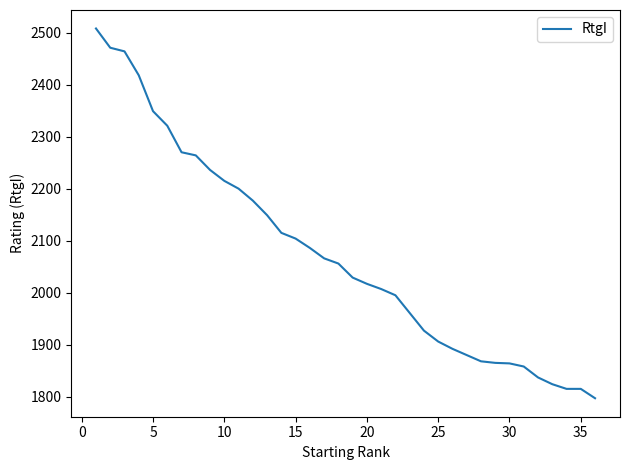

What is the minimum value shown in the chart?

1797